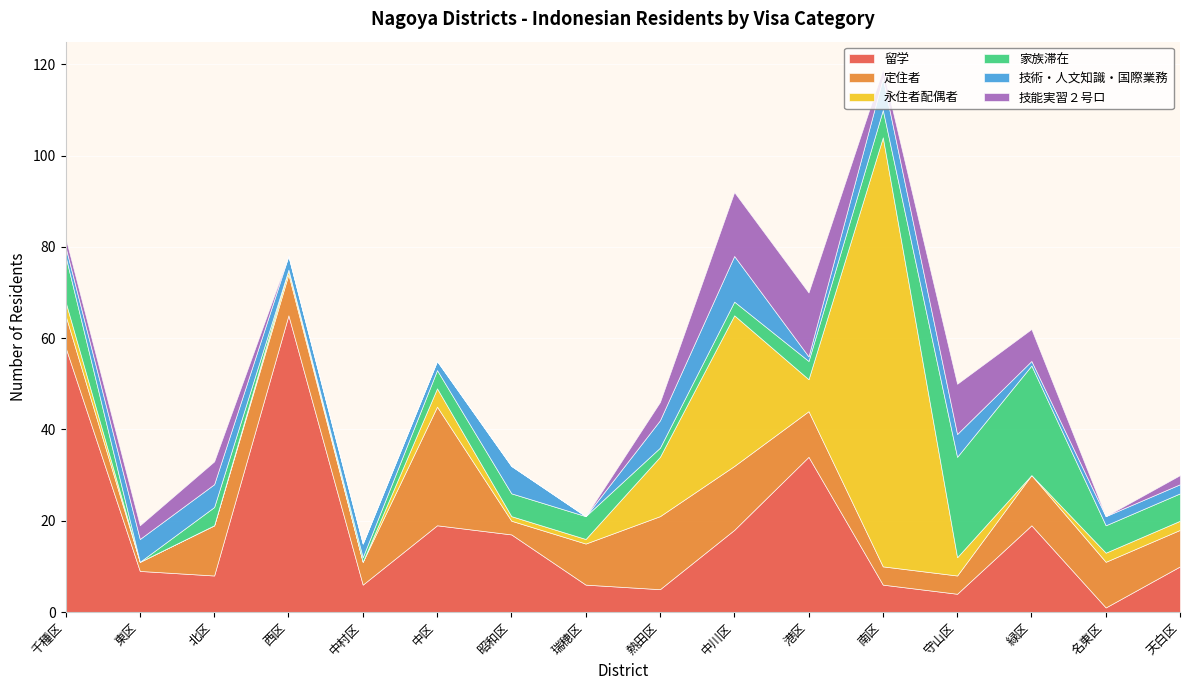

Where is 定住者 nearest to the value 14?

中川区